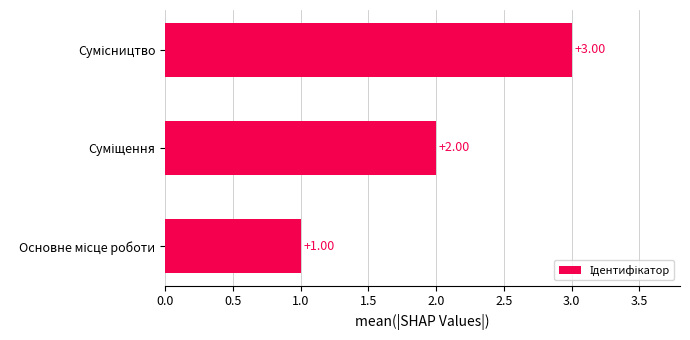

What is the sum of all values?

6